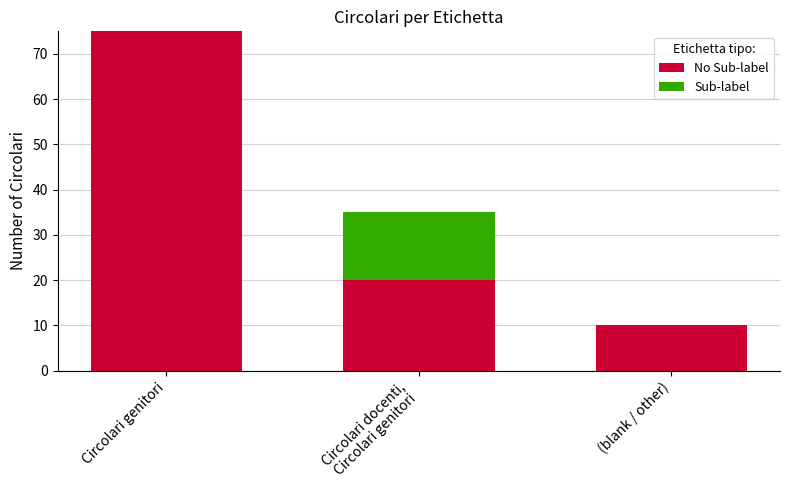

At which category is the sum across all series the highest?

Circolari genitori